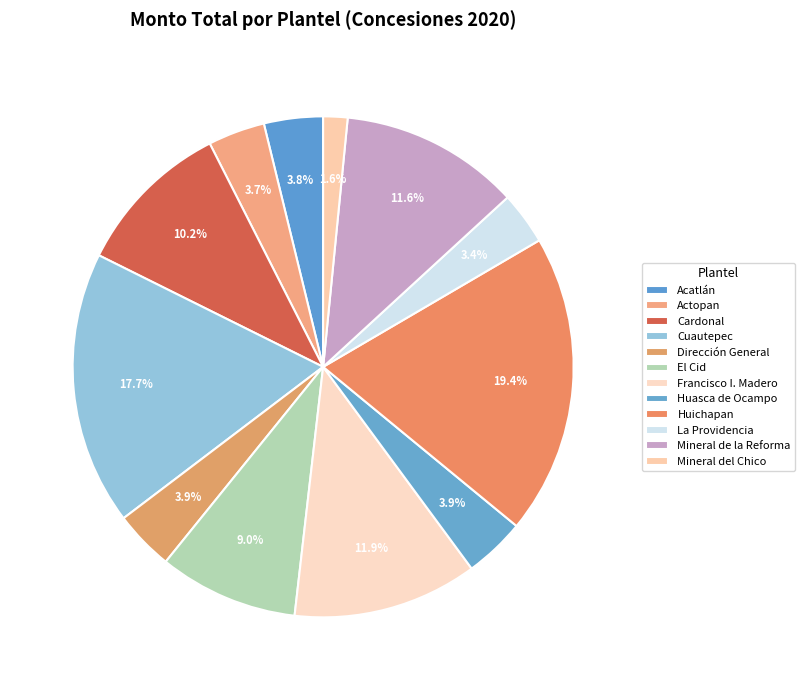

Which slice is the smallest?

Mineral del Chico